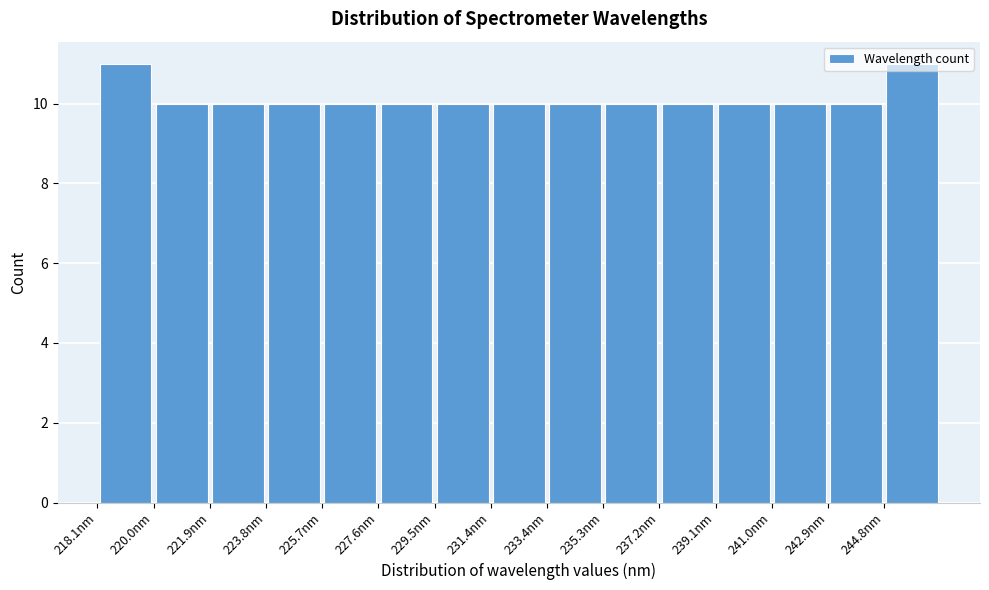

How tall is the bar that spans 231.4 to 233.4 on the x-axis? Neither the bar edges nor the heights are printed on the chart, so give them approximately, as read against the axes.

10